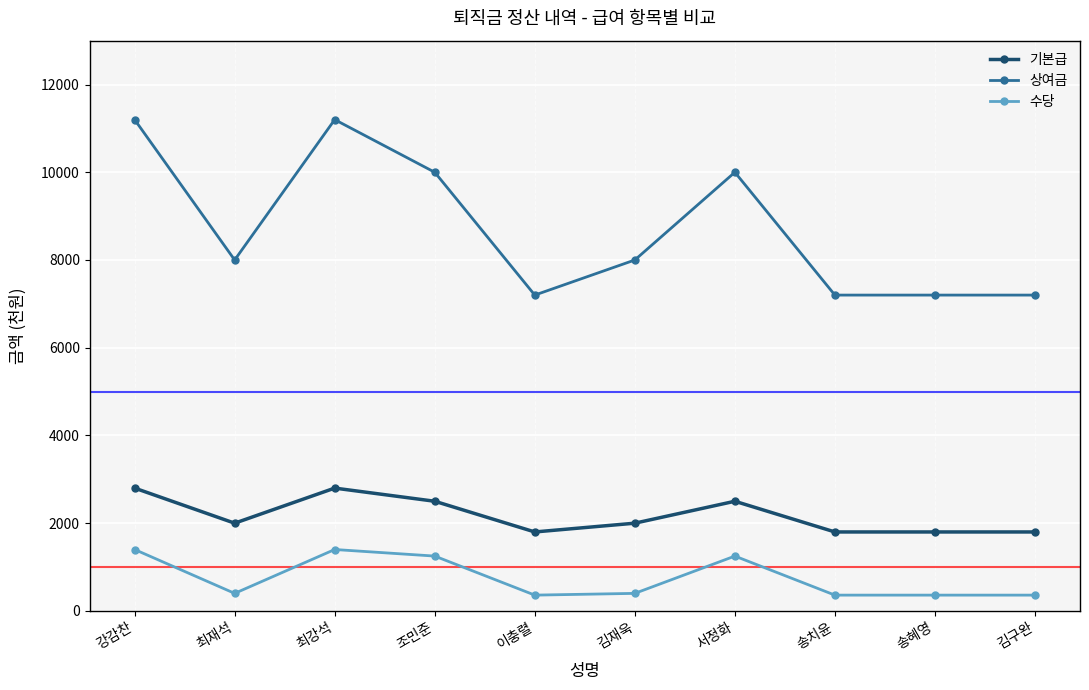

What is the value of the 기본급 point at the 1st from the left?

2800